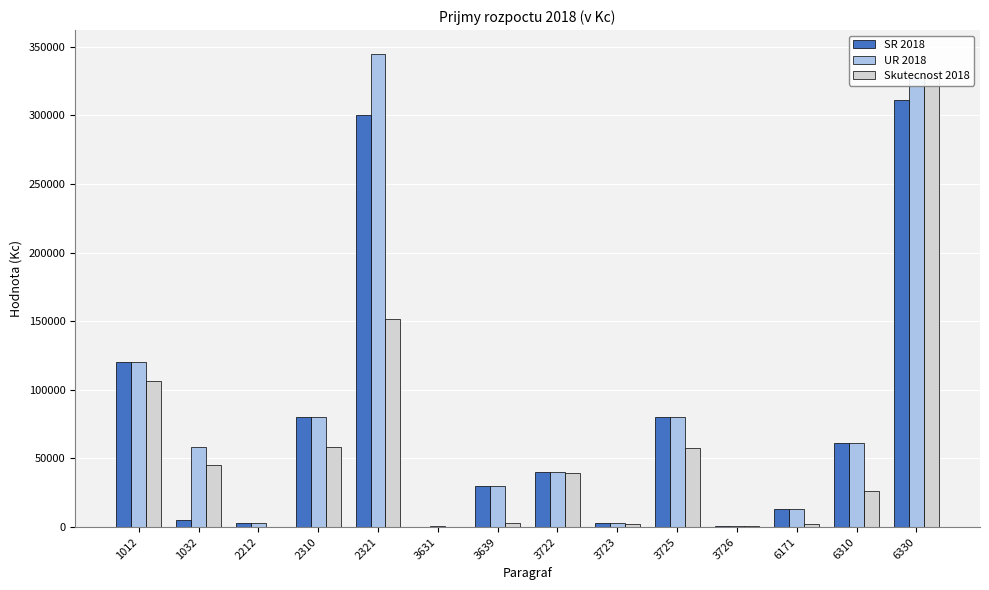

How many data points in UR 2018 are above 58000?

6